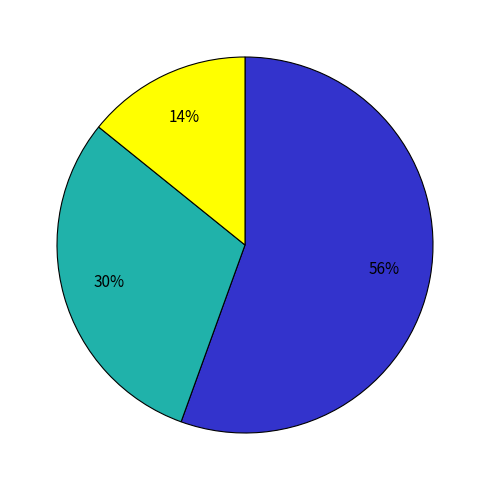

Count the number of slices in the pie.

3